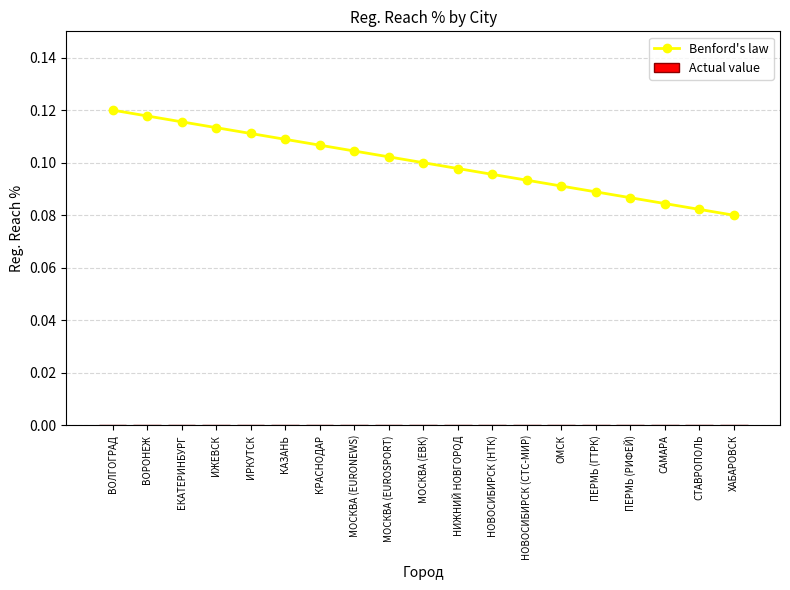

Which has a higher value, ЕКАТЕРИНБУРГ or САМАРА?

ЕКАТЕРИНБУРГ